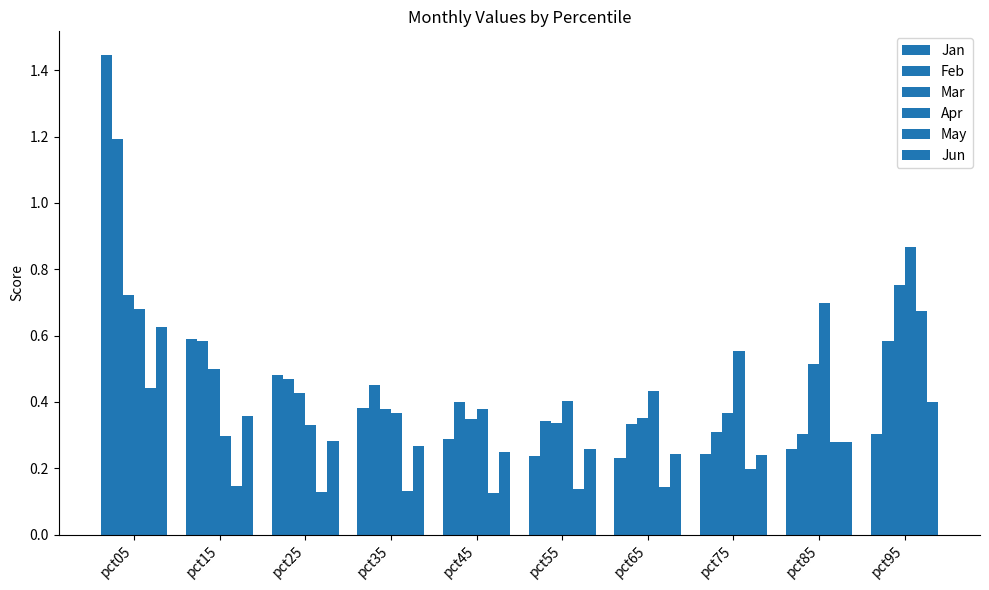

Does the chart contain stacked bars?

No